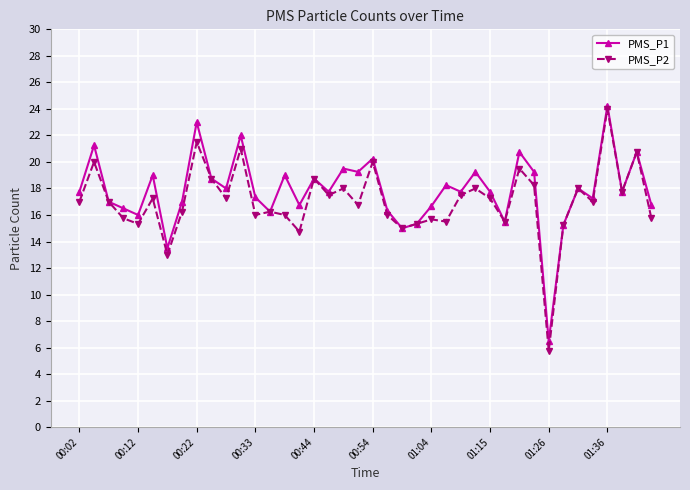

What is the sum of all PMS_P1 values?

712.9